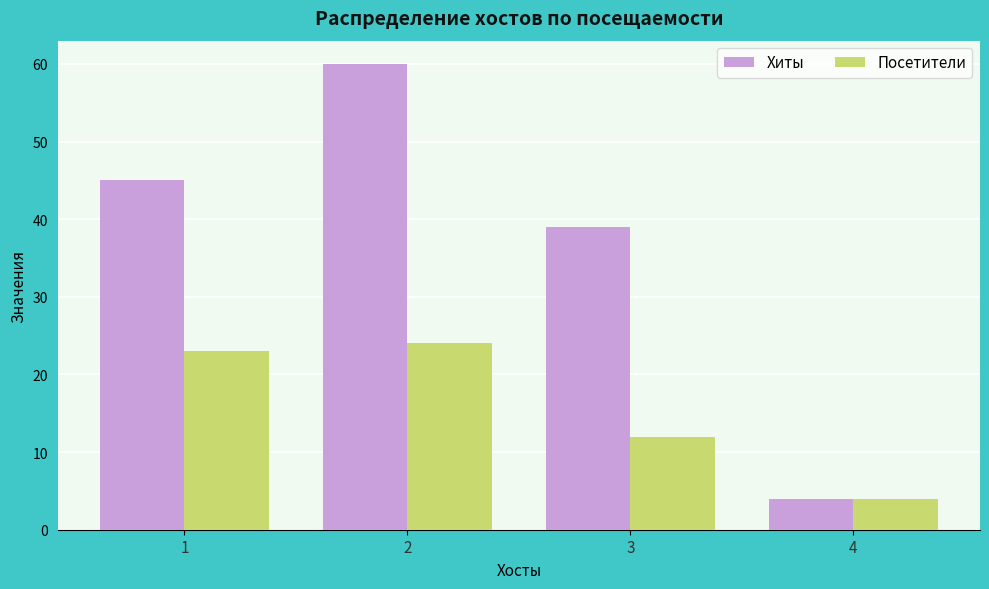

Reading left to right, list all the values displayed in this chart.

Хиты: 1=45	2=60	3=39	4=4
Посетители: 1=23	2=24	3=12	4=4